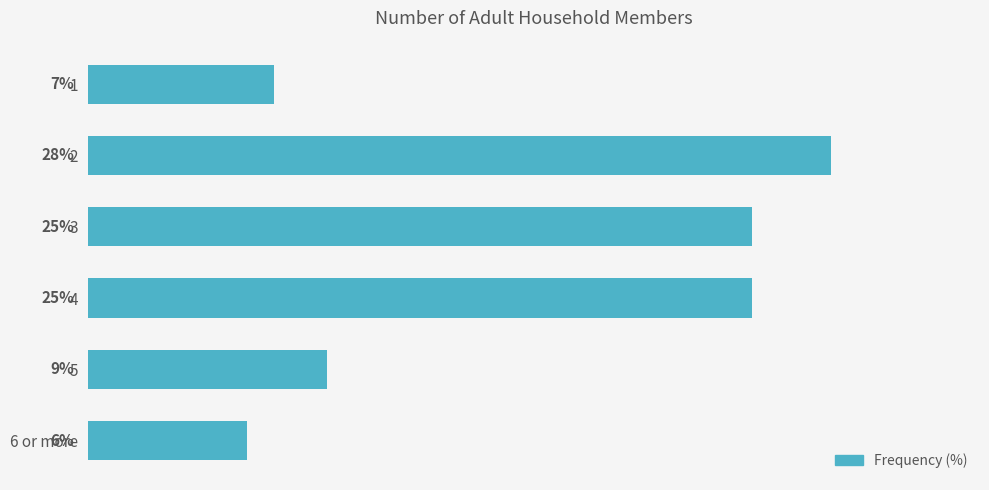

What is the label of the 6th bar from the top?

6 or more